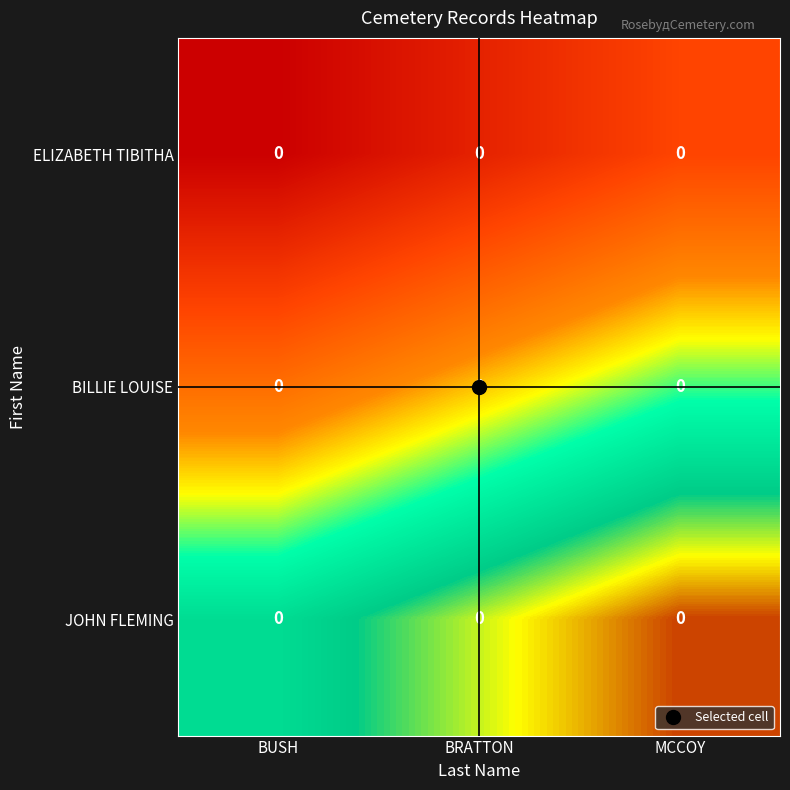

List the series in order of their overall mean, lowest first.

ELIZABETH TIBITHA, BILLIE LOUISE, JOHN FLEMING